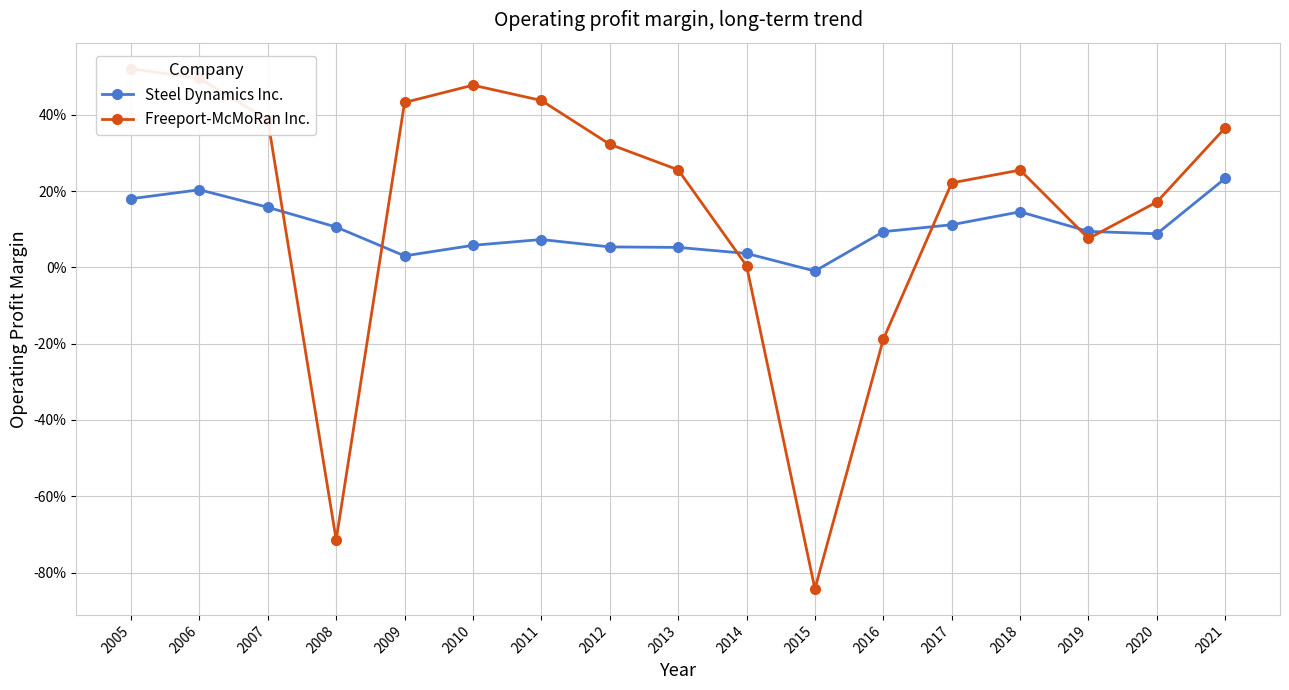

True or false: Steel Dynamics Inc. and Freeport-McMoRan Inc. intersect in this chart.

True